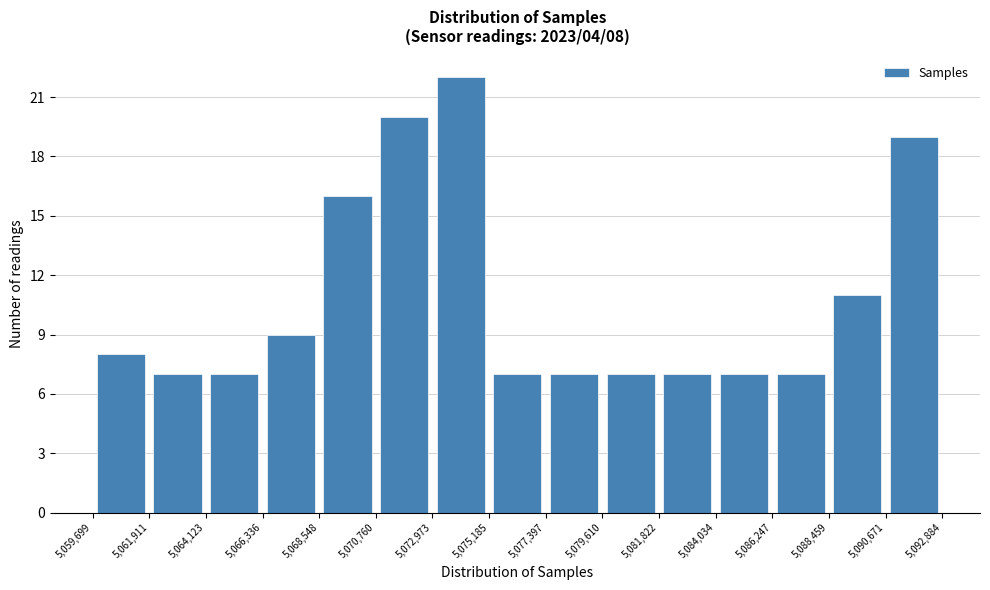

Over which range of the x-axis is the bar tallest?

5,072,973 to 5,075,185